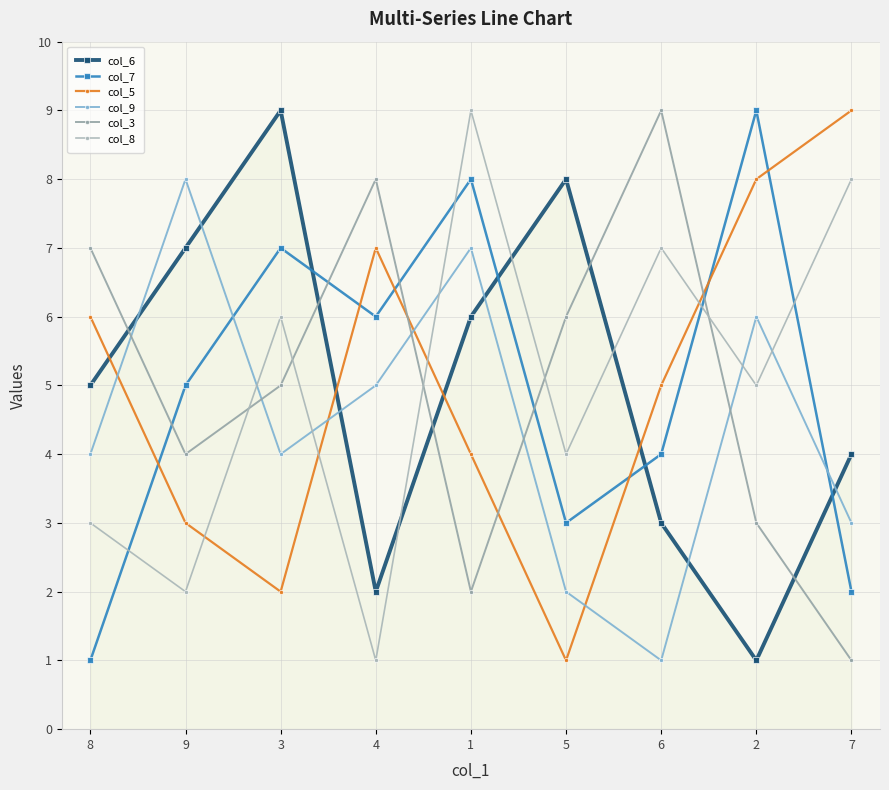

Where is the first local minimum for col_9?

3